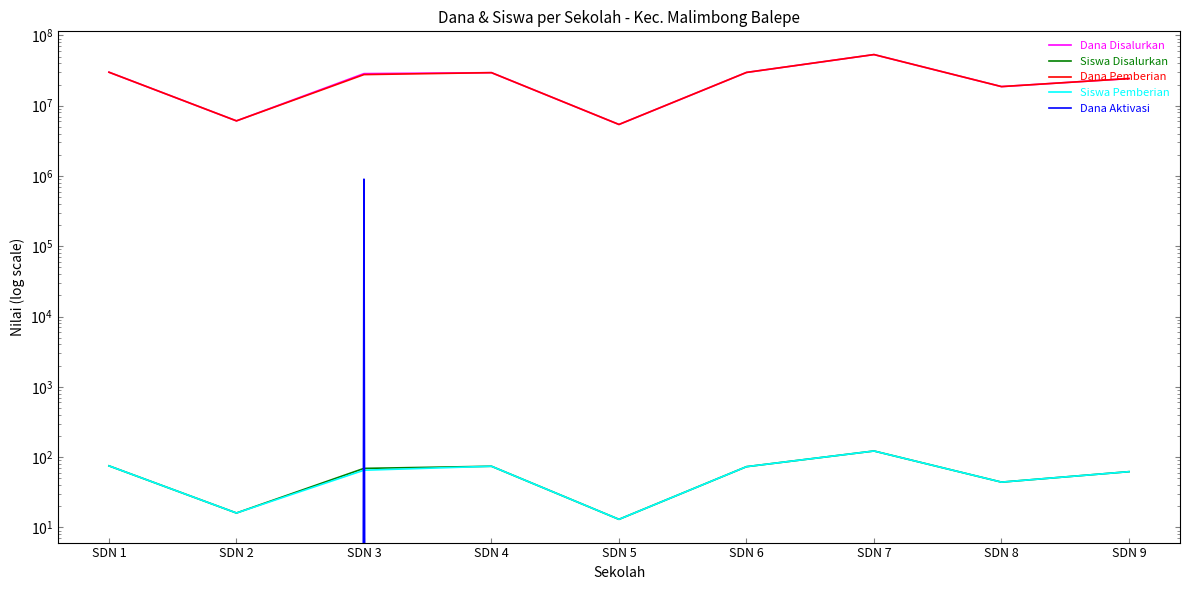

True or false: Dana Pemberian and Siswa Disalurkan intersect in this chart.

False